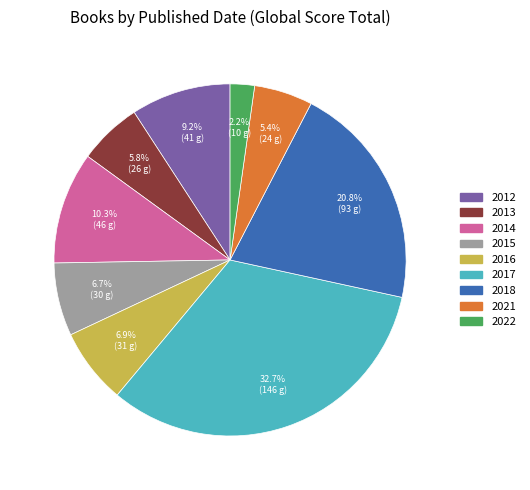

How many slices are in this pie chart?

9